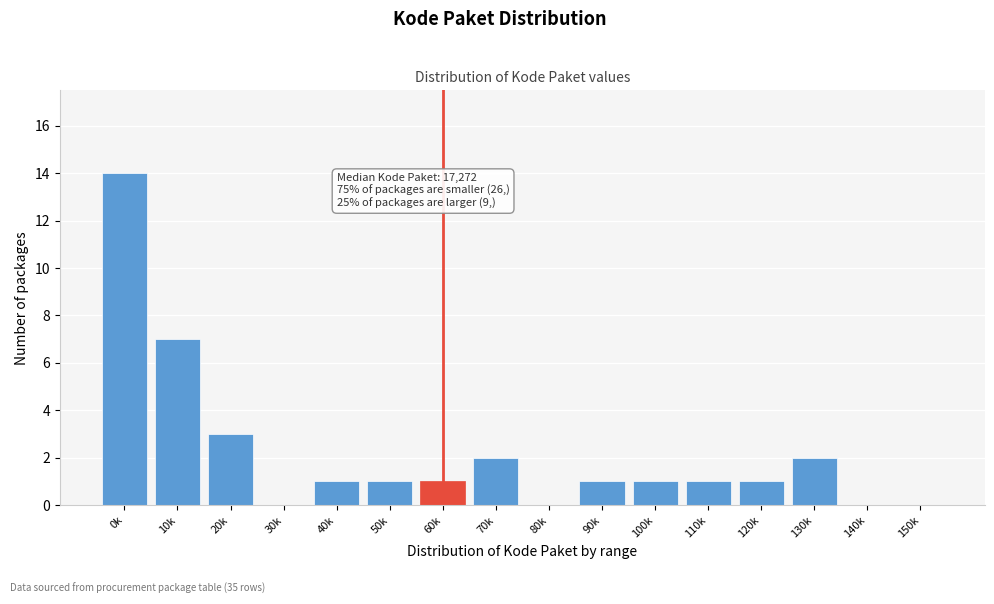

Reading left to right, what are all the values shown in this chart?

0k=14	10k=7	20k=3	30k=0	40k=1	50k=1	60k=1	70k=2	80k=0	90k=1	100k=1	110k=1	120k=1	130k=2	140k=0	150k=0